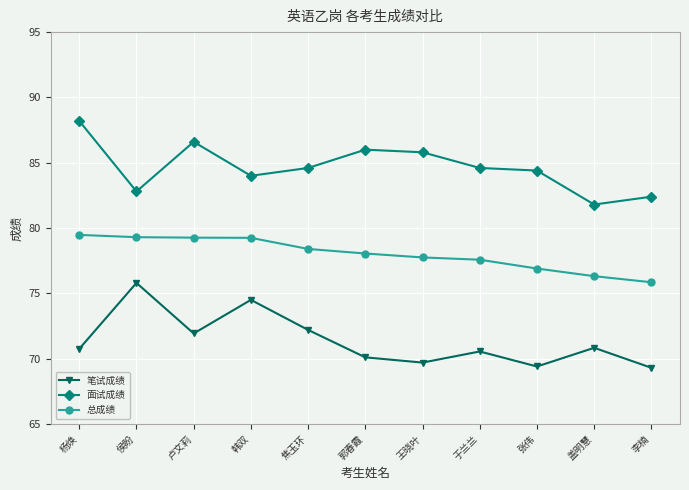

Between 杨焕 and 王晓叶, which series saw the biggest shift?

面试成绩